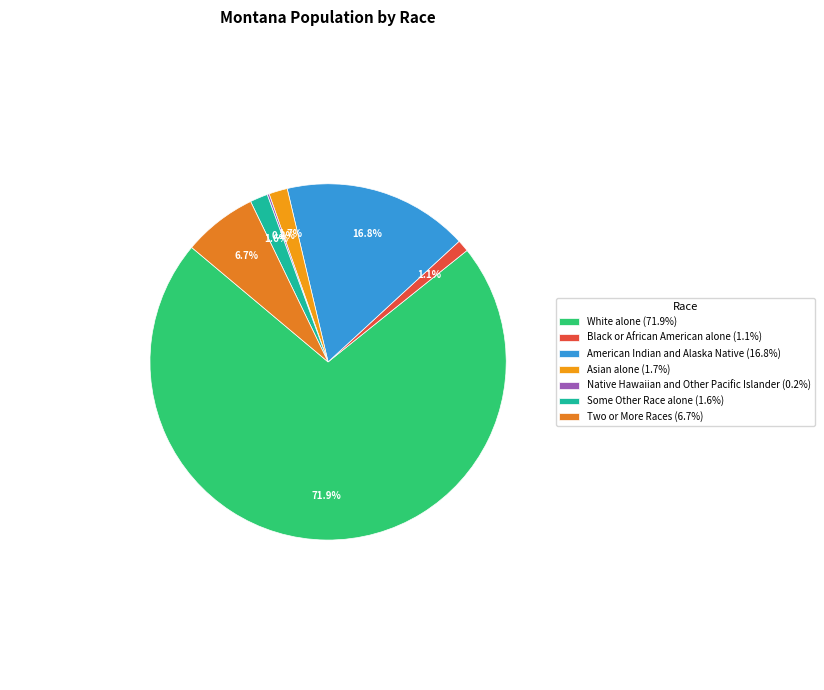

Does American Indian and Alaska Native represent more than half of the total?

No